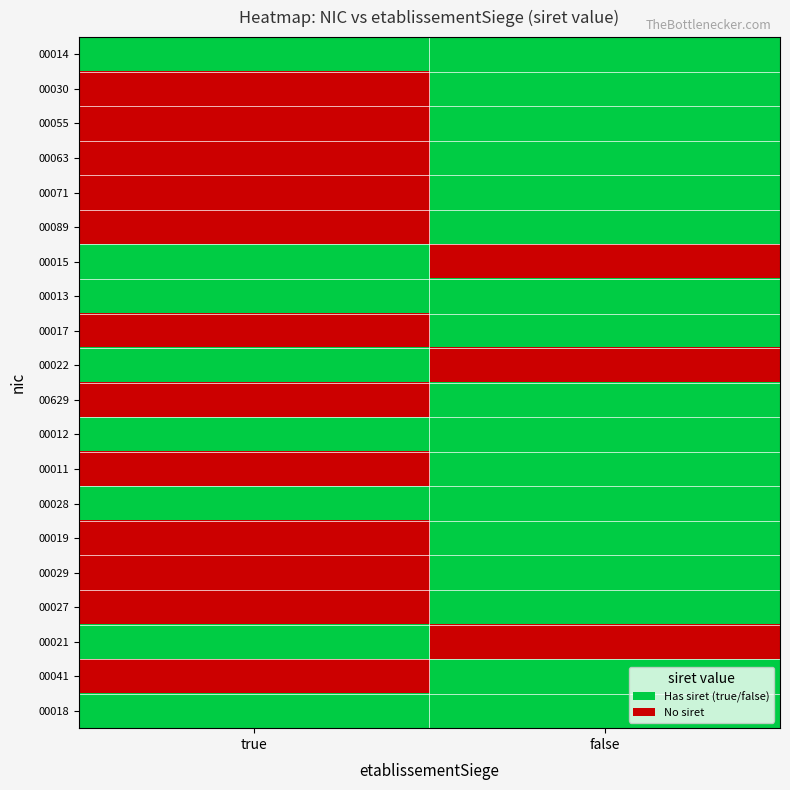

Which has a higher value, false or true?

false